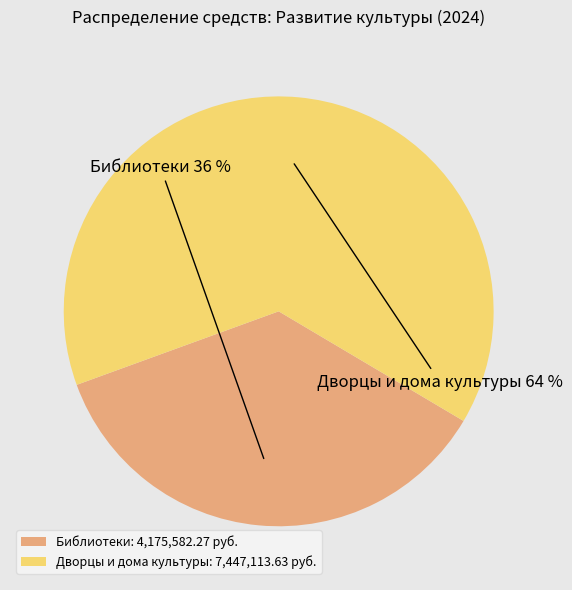

Which slice represents more than half of the pie?

Дворцы и дома культуры